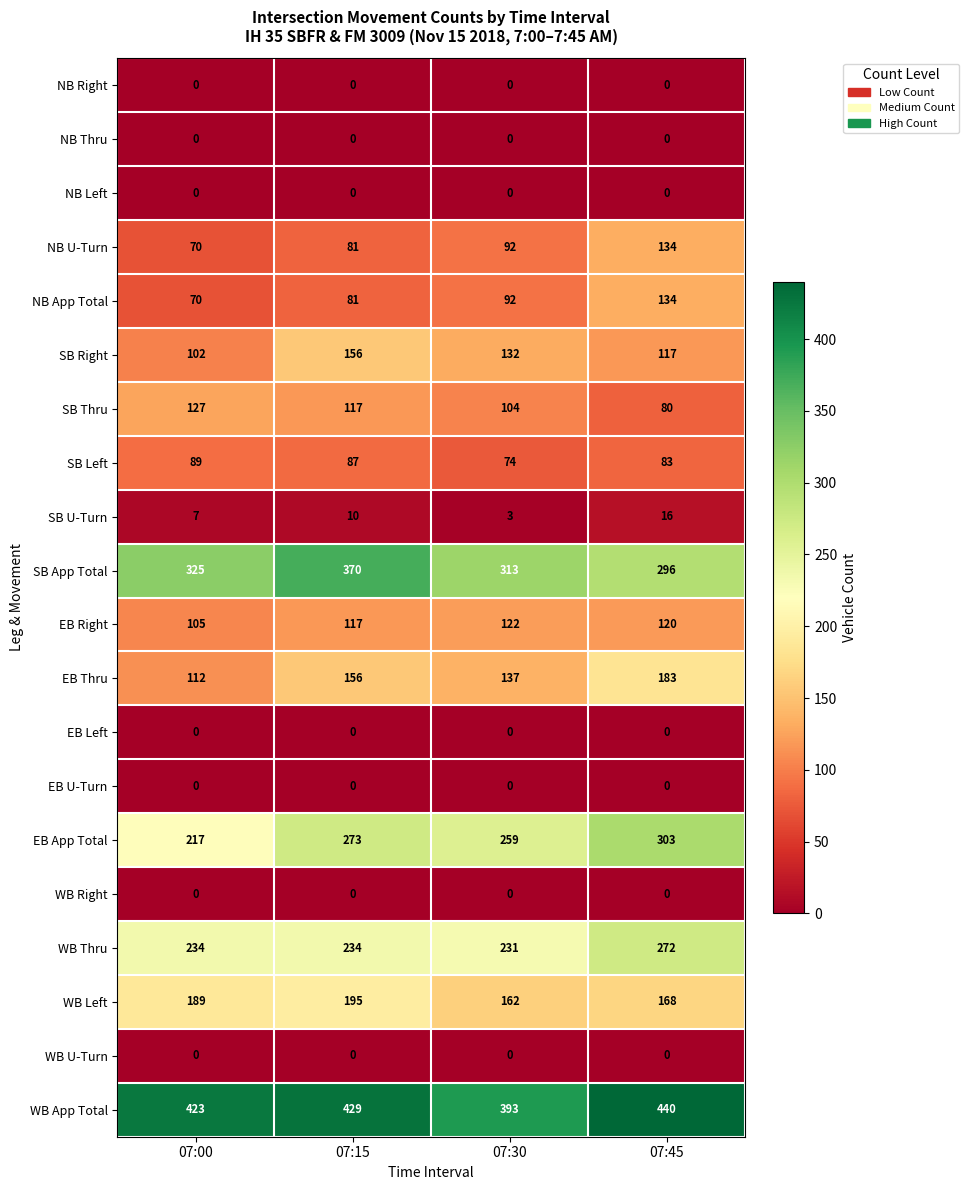

At which category is the sum across all series the highest?

07:45